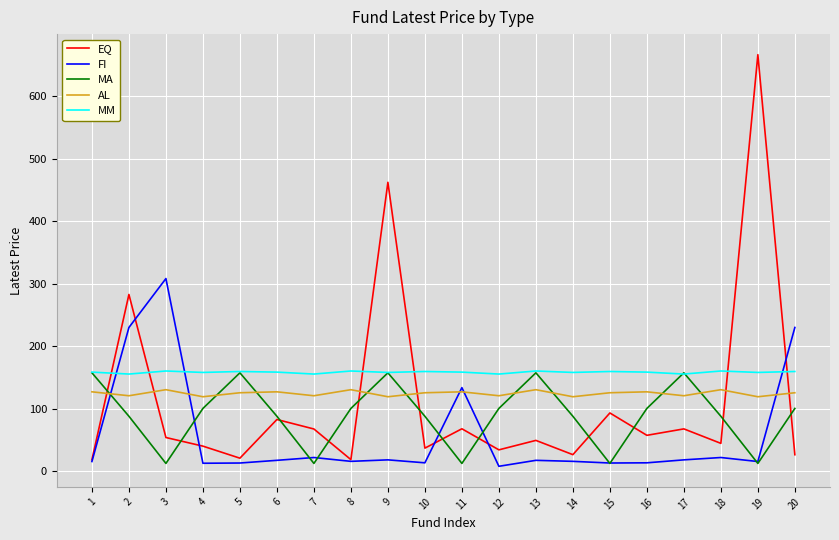

At how many categories does at least one series exceed 244?

4